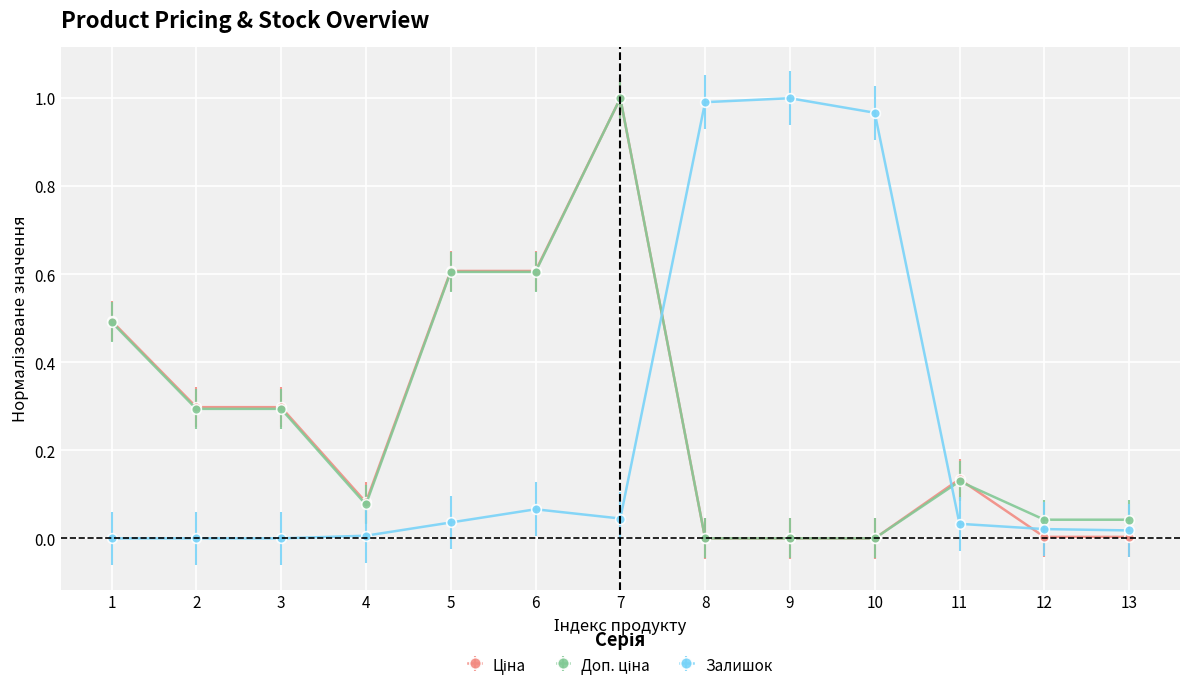

True or false: Залишок has a value of 0.0 at 3.

True